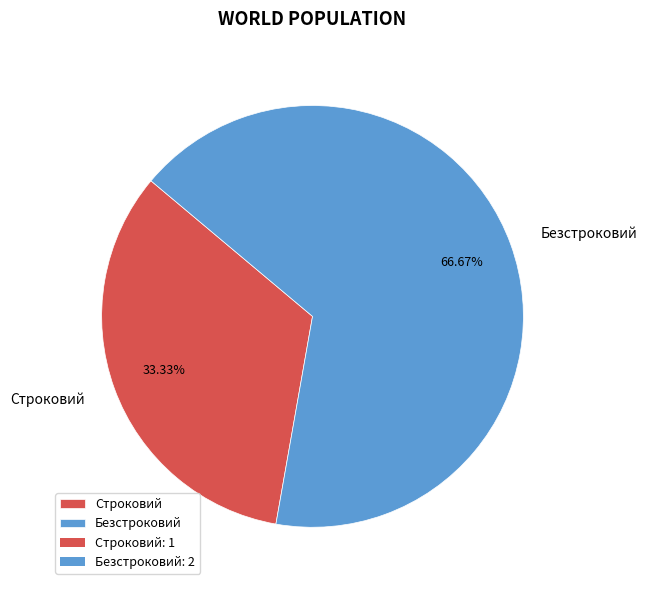

How many segments does this pie chart have?

2